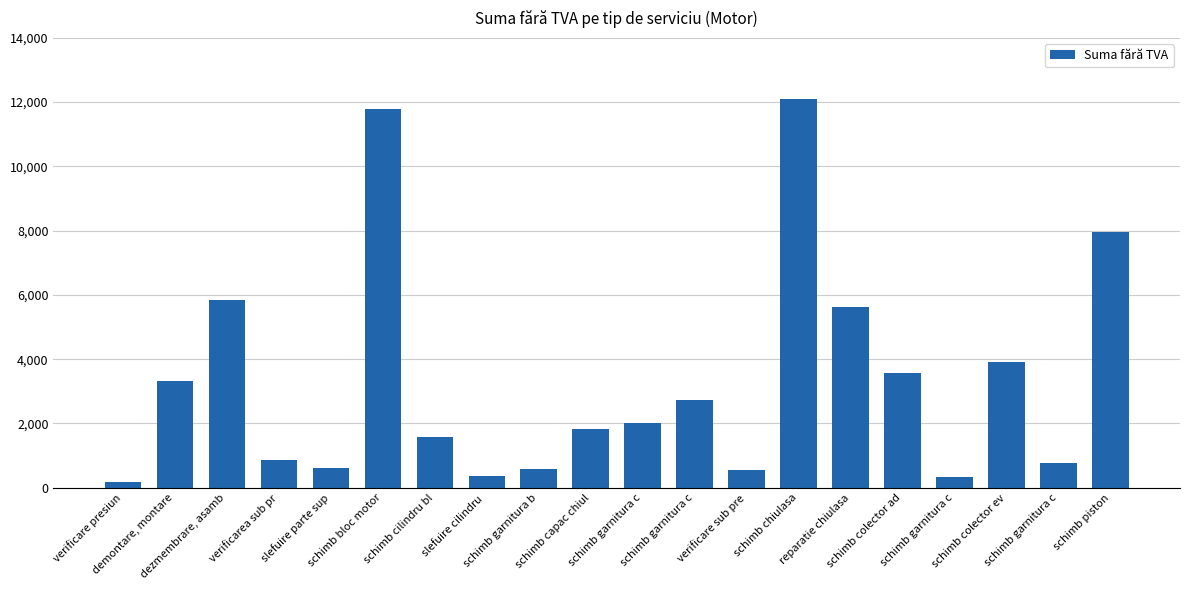

Which category has the highest value across all series?

schimb chiulasa